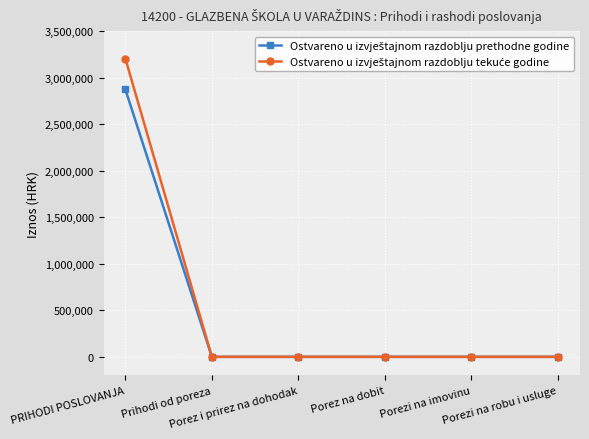

Does the chart display data point markers on the line(s)?

Yes